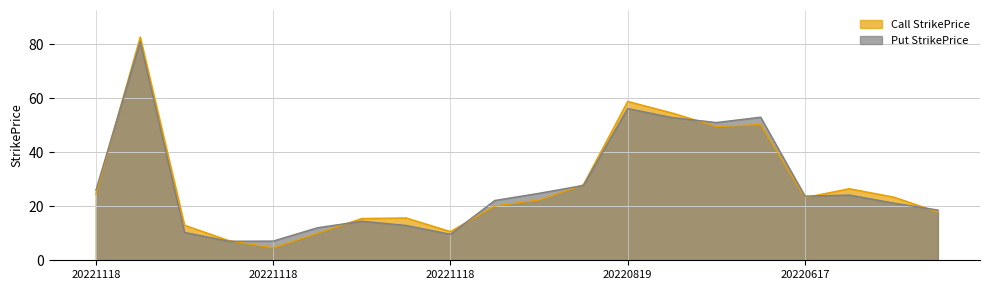

What is the sum of all Call StrikePrice values?

558.4